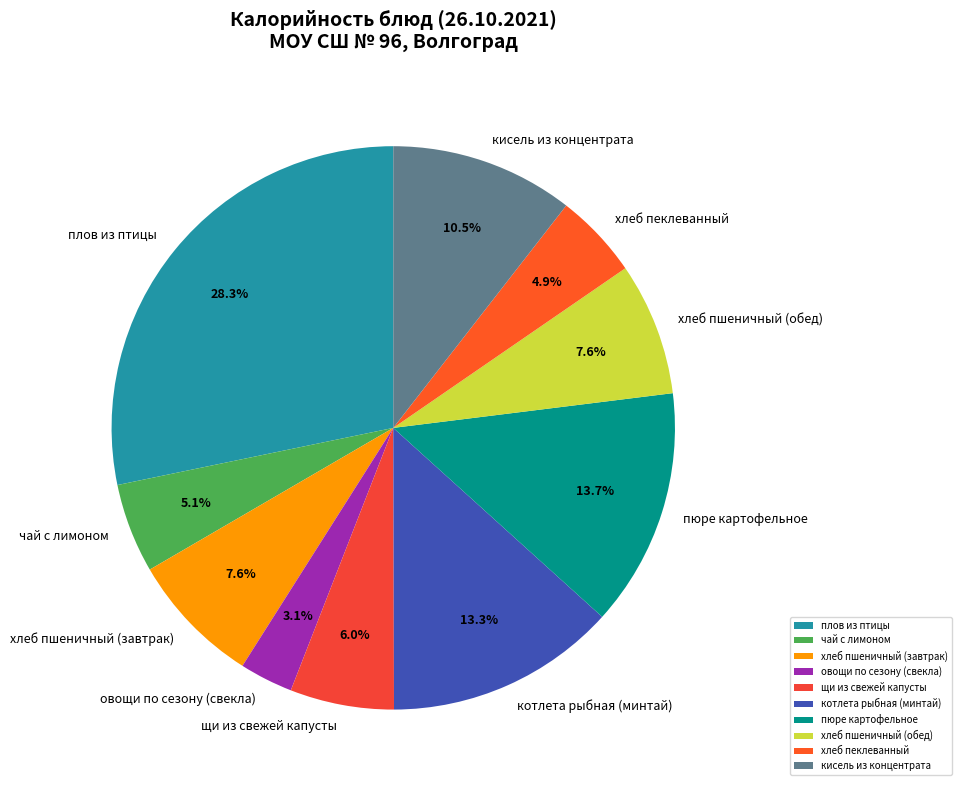

To the nearest percent, what portion does пюре картофельное represent?

14%